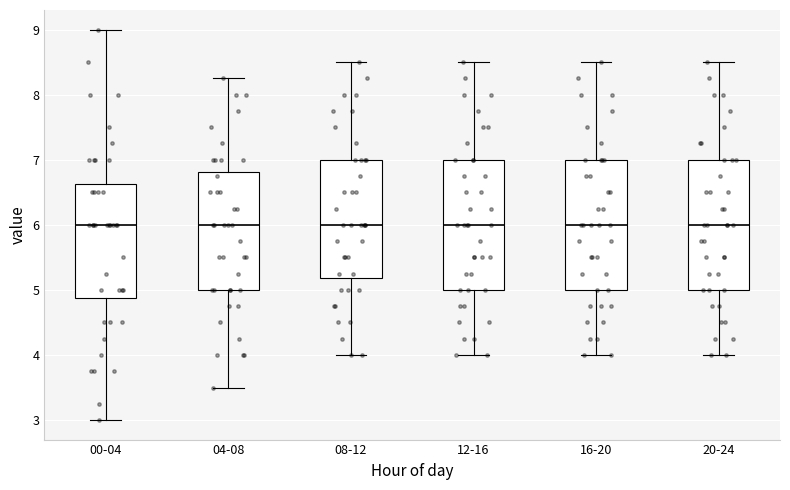

Reading left to right, read every box against the y-axis: the position of its median line, the range the box covers, and the ends of its whiskers. The values are not printed on the chart, so give them approximately, as read against the axis.

00-04: median 6.0, box 4.9 to 6.6, whiskers 3.0 to 9.0
04-08: median 6.0, box 5.0 to 6.8, whiskers 3.5 to 8.3
08-12: median 6.0, box 5.2 to 7.0, whiskers 4.0 to 8.5
12-16: median 6.0, box 5.0 to 7.0, whiskers 4.0 to 8.5
16-20: median 6.0, box 5.0 to 7.0, whiskers 4.0 to 8.5
20-24: median 6.0, box 5.0 to 7.0, whiskers 4.0 to 8.5